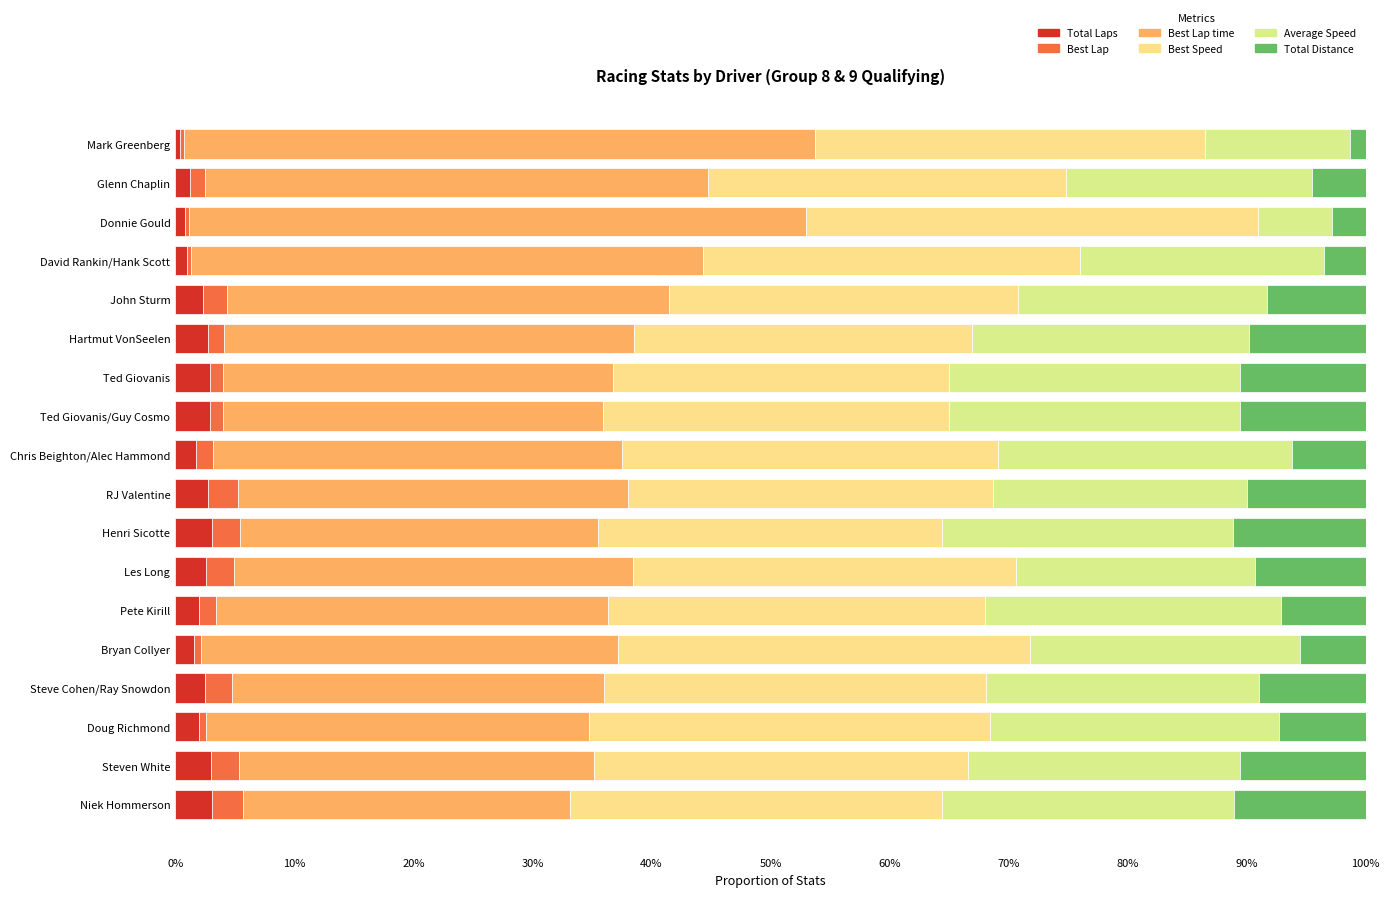

At how many categories does at least one series exceed 47?

2